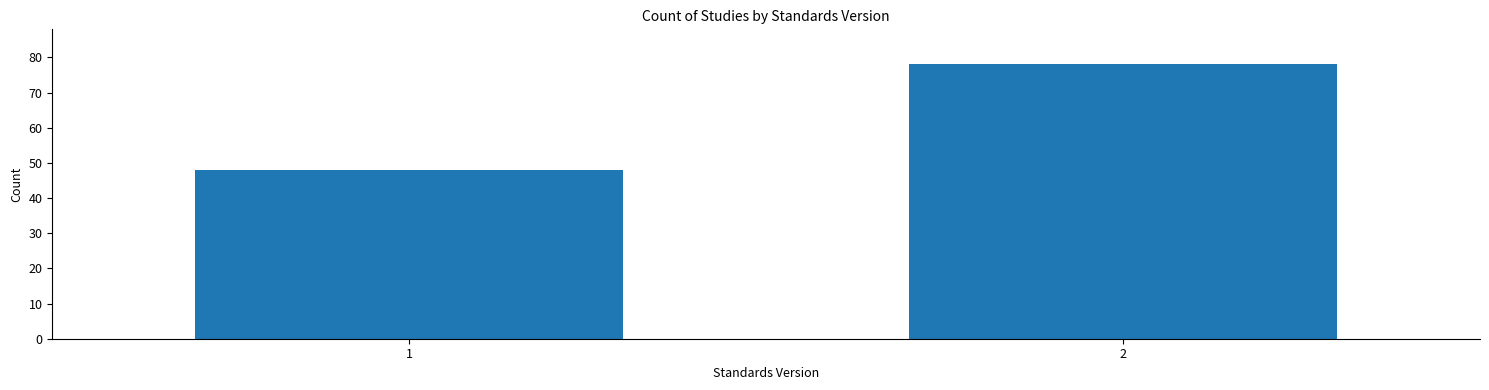

Reading right to left, what are all the values shown in this chart?

2=78	1=48